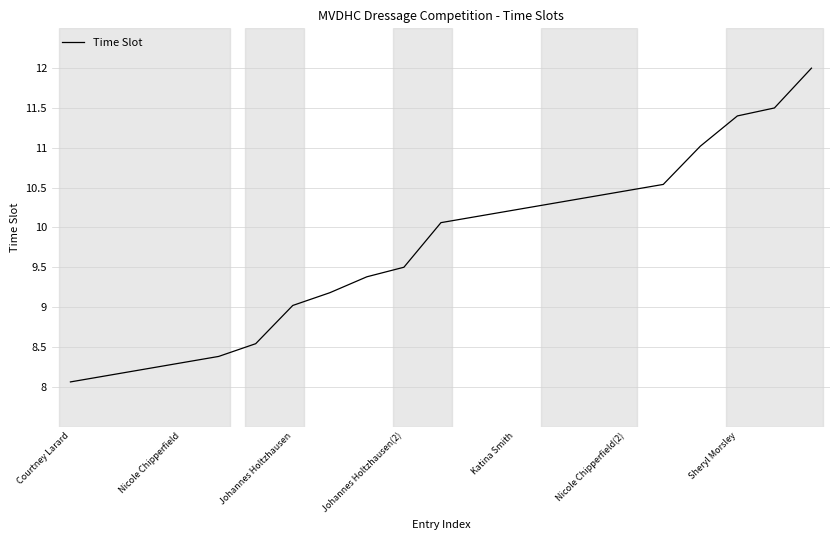

What is the difference between the maximum and minimum values?

3.9